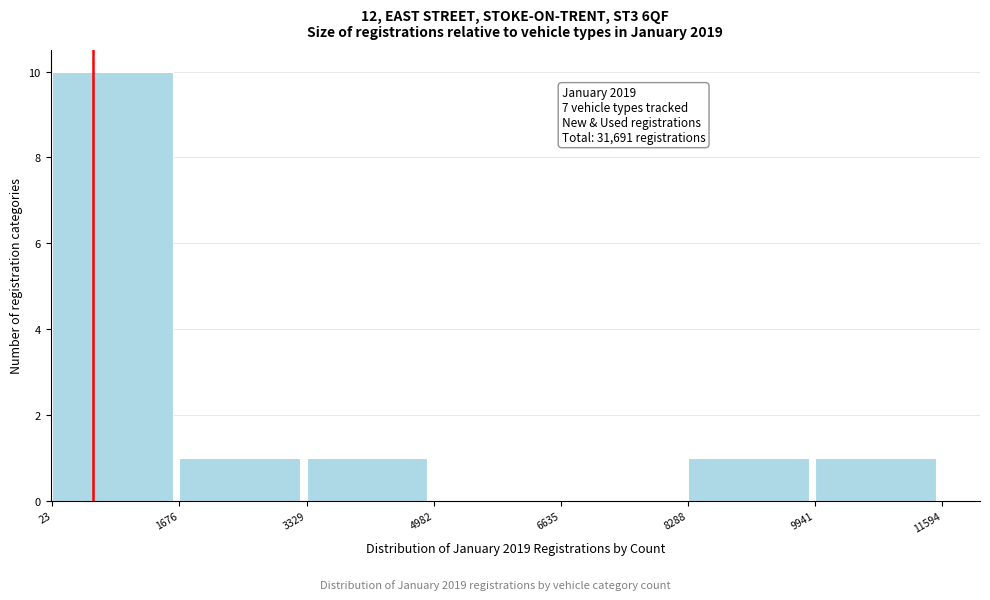

Which range on the x-axis has the tallest bar?

23 to 1676